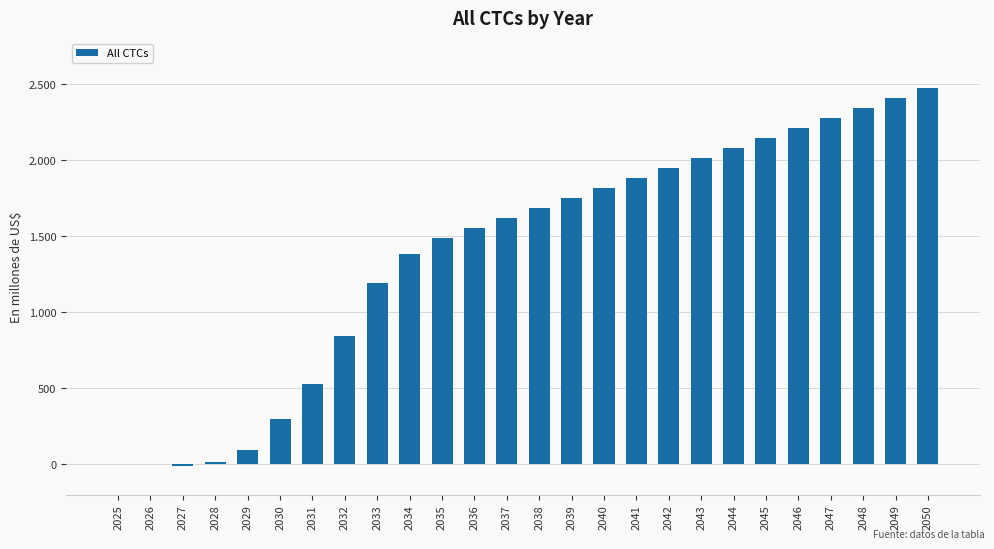

Which has a higher value, 2025 or 2040?

2040